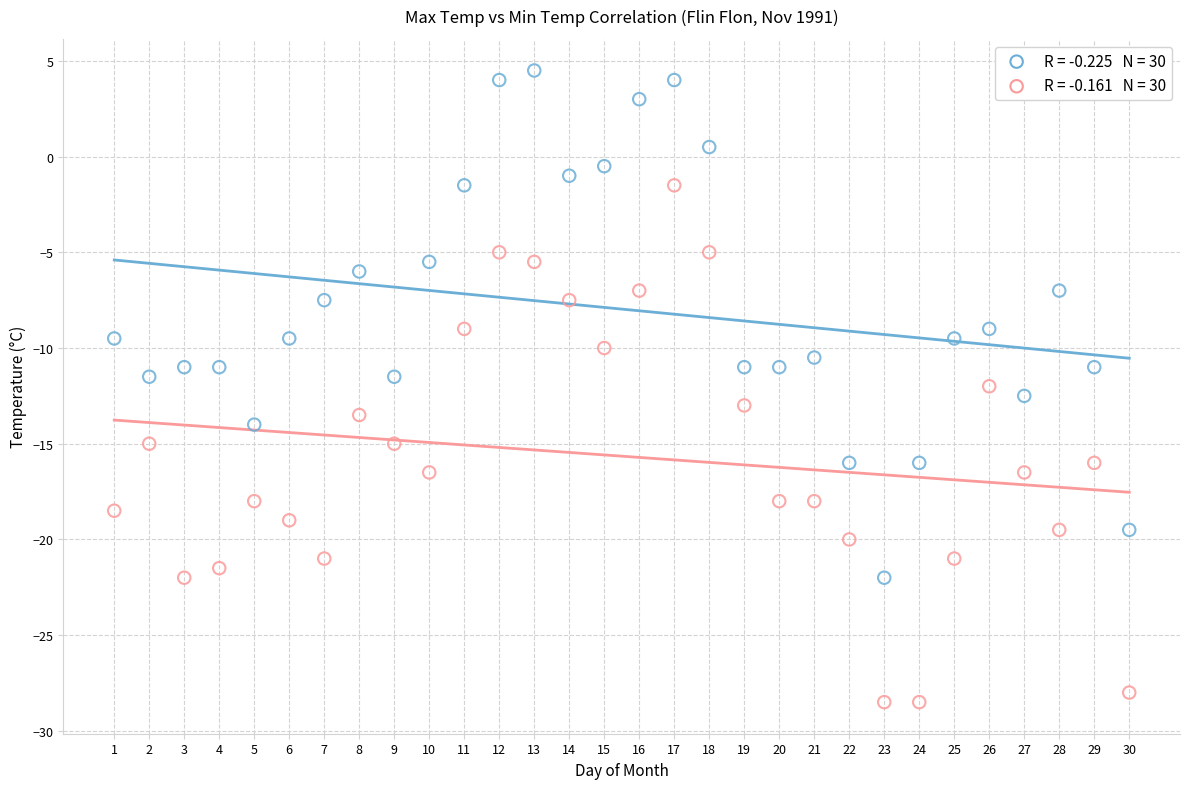

Across all data points, what is the range of X values (max minus min)?

29.0